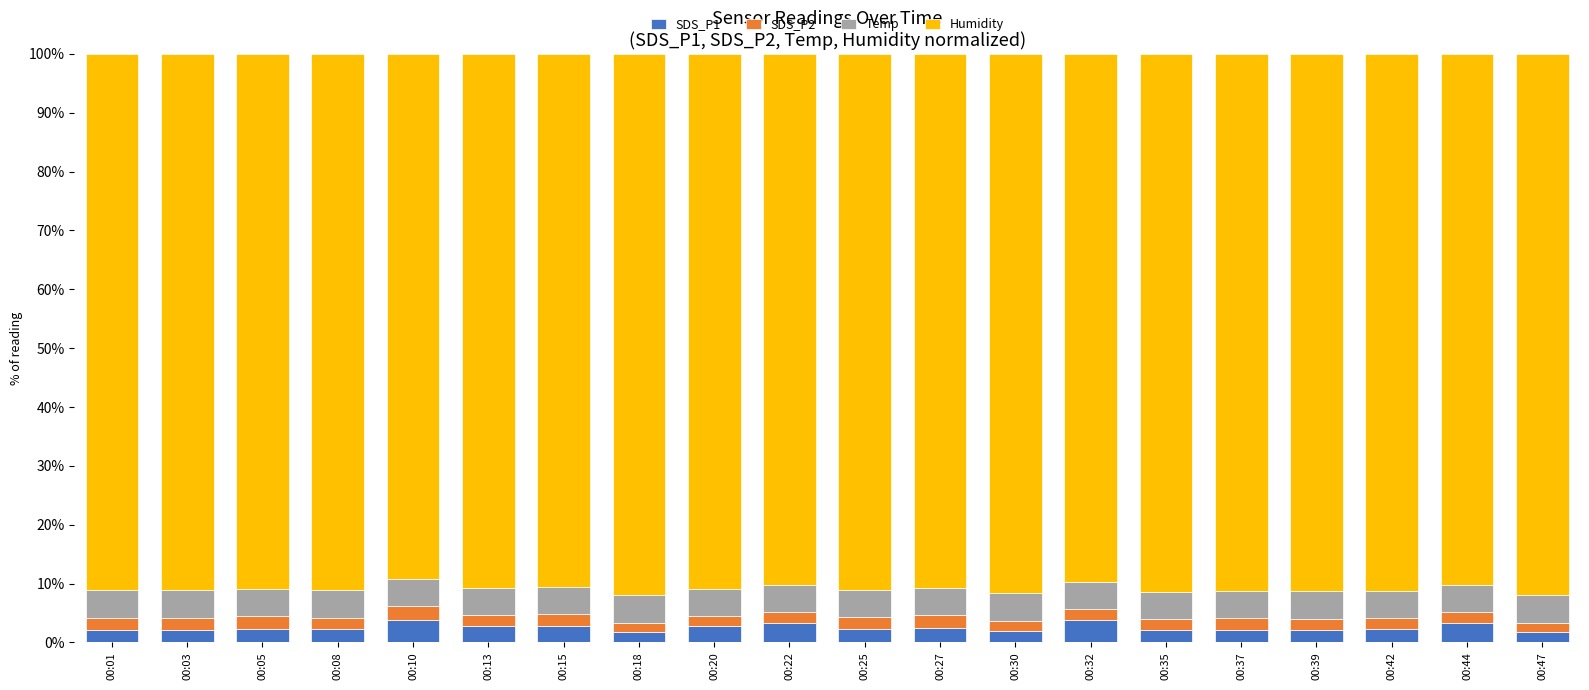

Between 00:05 and 00:15, which series saw the biggest shift?

SDS_P1